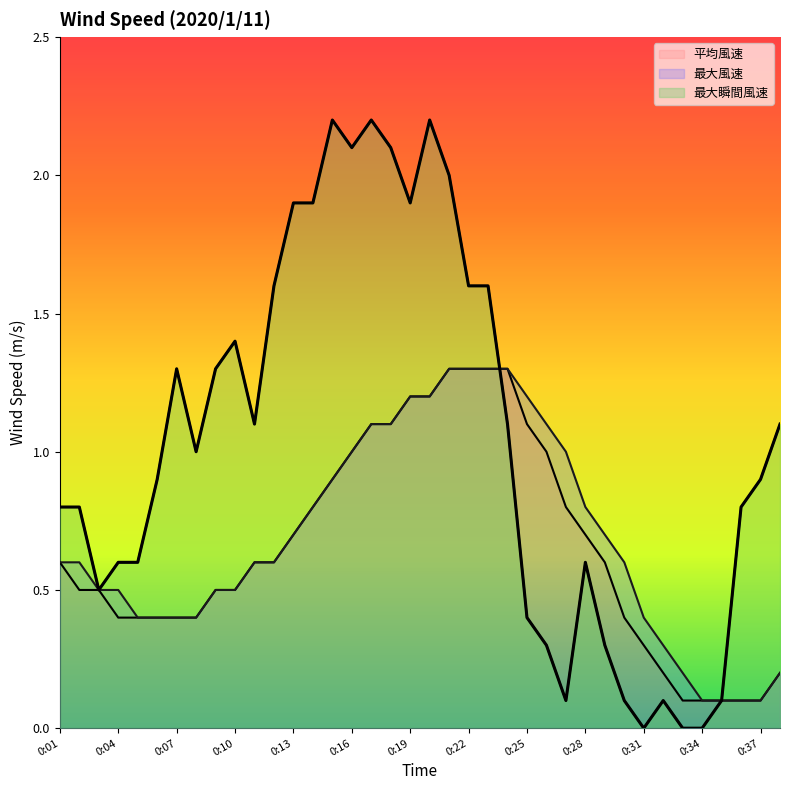

At which label is 最大風速 closest to 0?

0:34